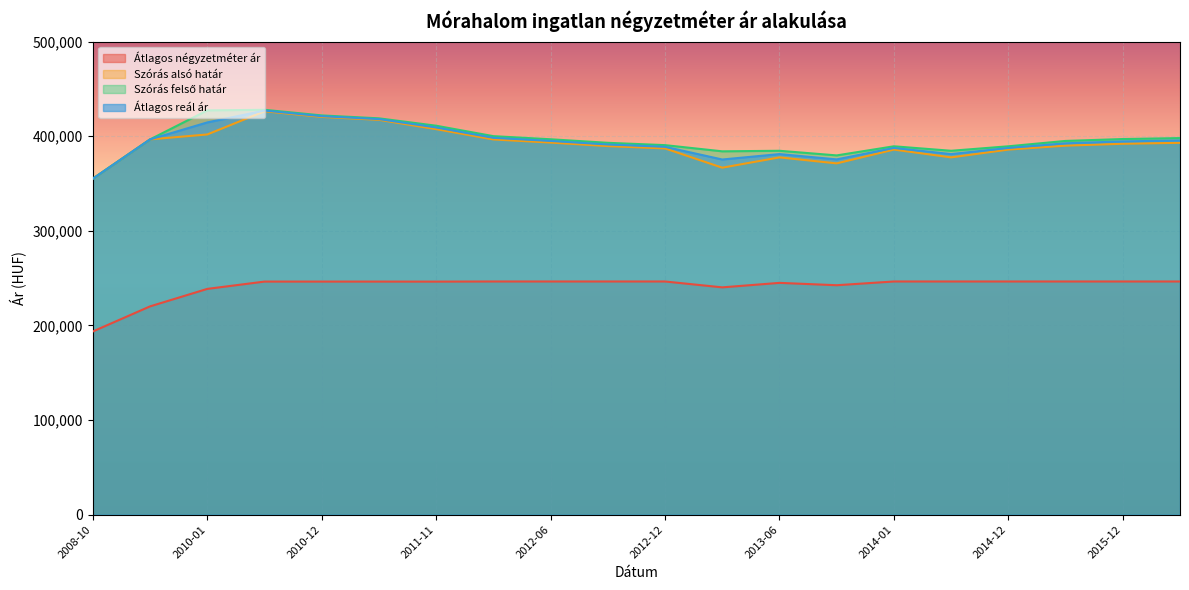

How many distinct data groups are displayed?

4